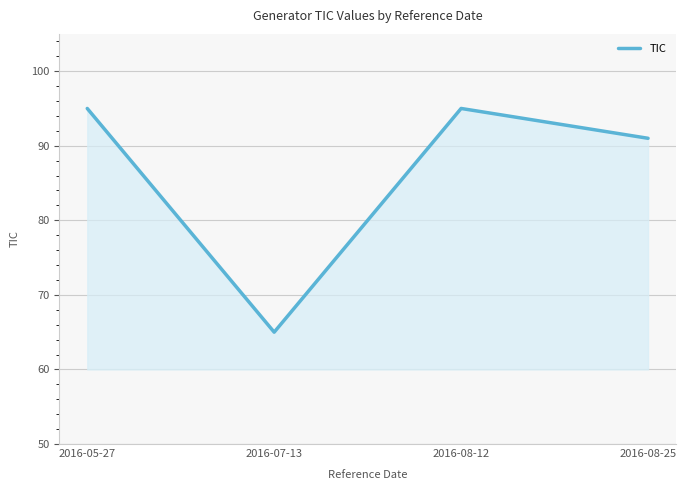

Reading right to left, list all the values displayed in this chart.

2016-08-25=91	2016-08-12=95	2016-07-13=65	2016-05-27=95